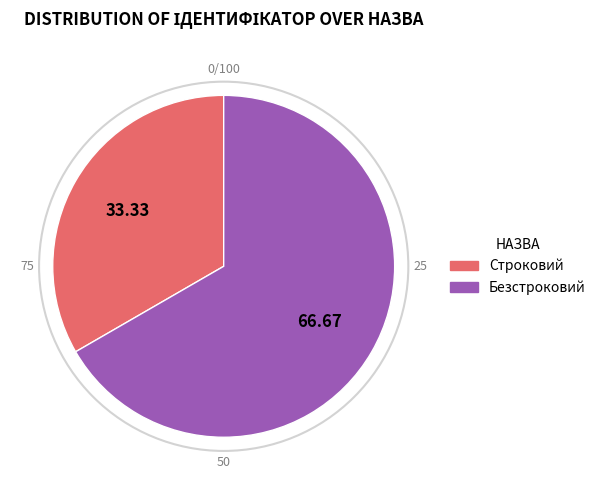

Which category accounts for the majority?

Безстроковий